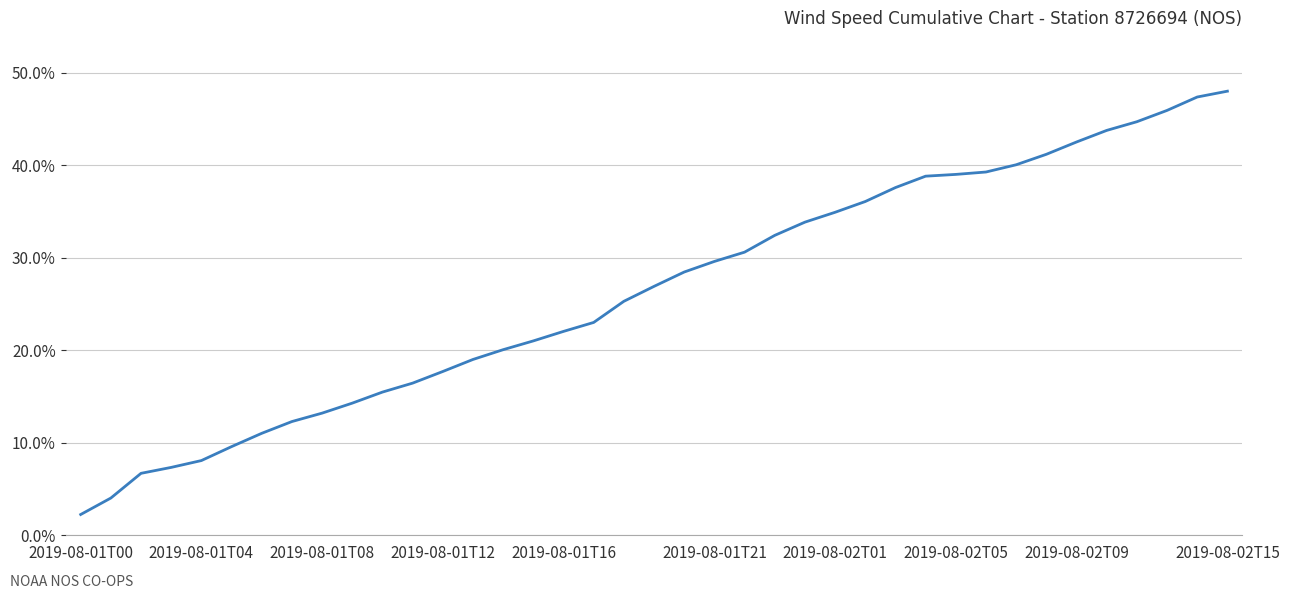

What is the smallest value displayed?

2.2